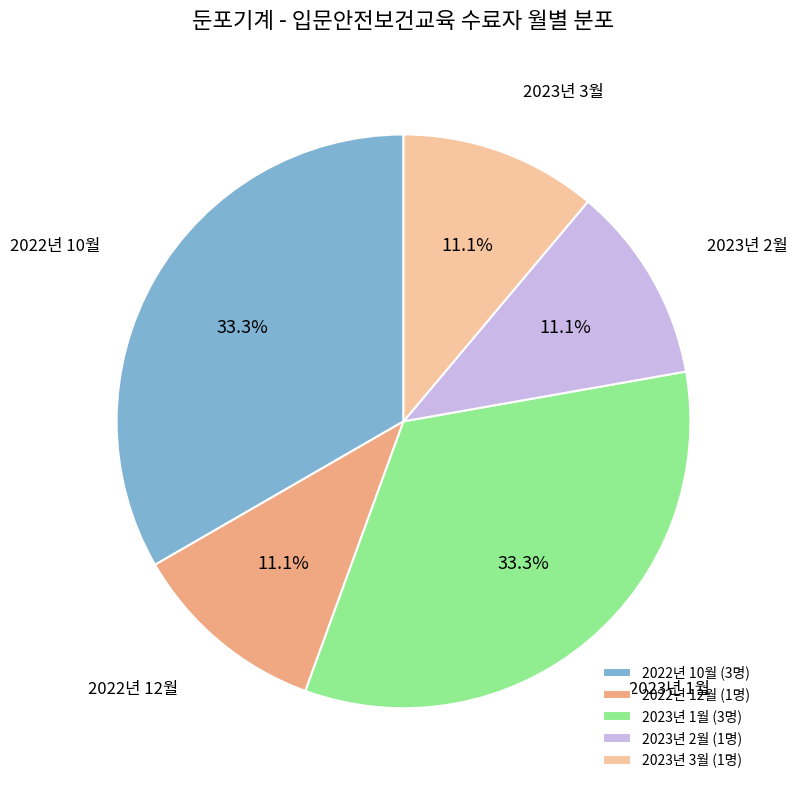

Does 2023년 2월 represent more than half of the total?

No